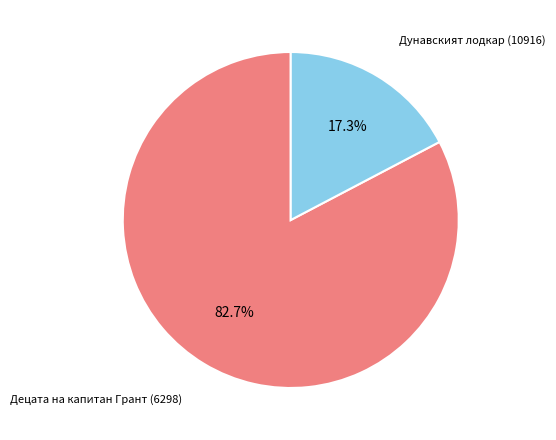

What portion of the pie excludes Дунавският лодкар (10916)?

82.7%